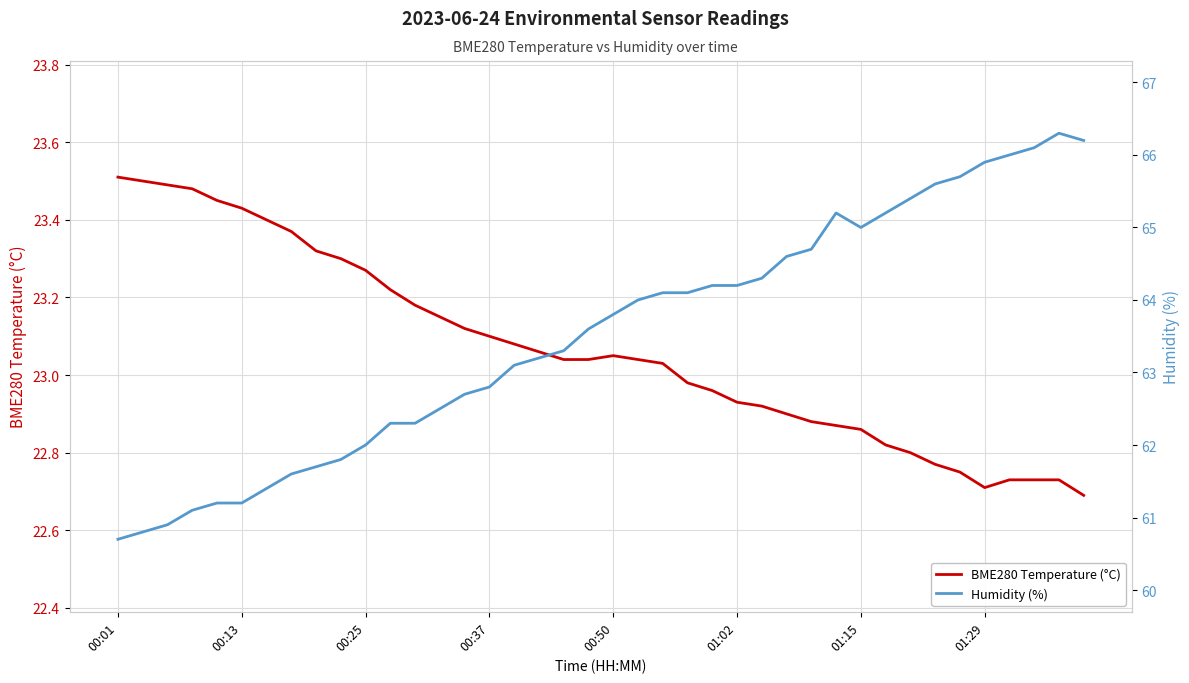

Which has a higher value, 17 or 18?

17